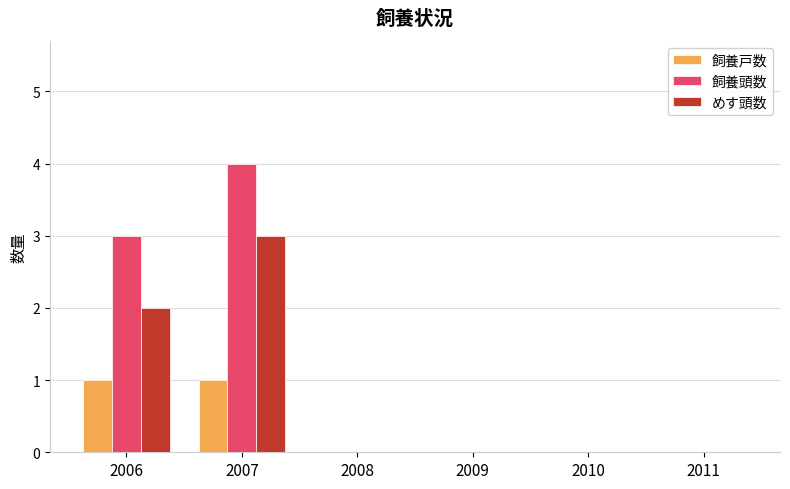

How many groups of bars are there?

6